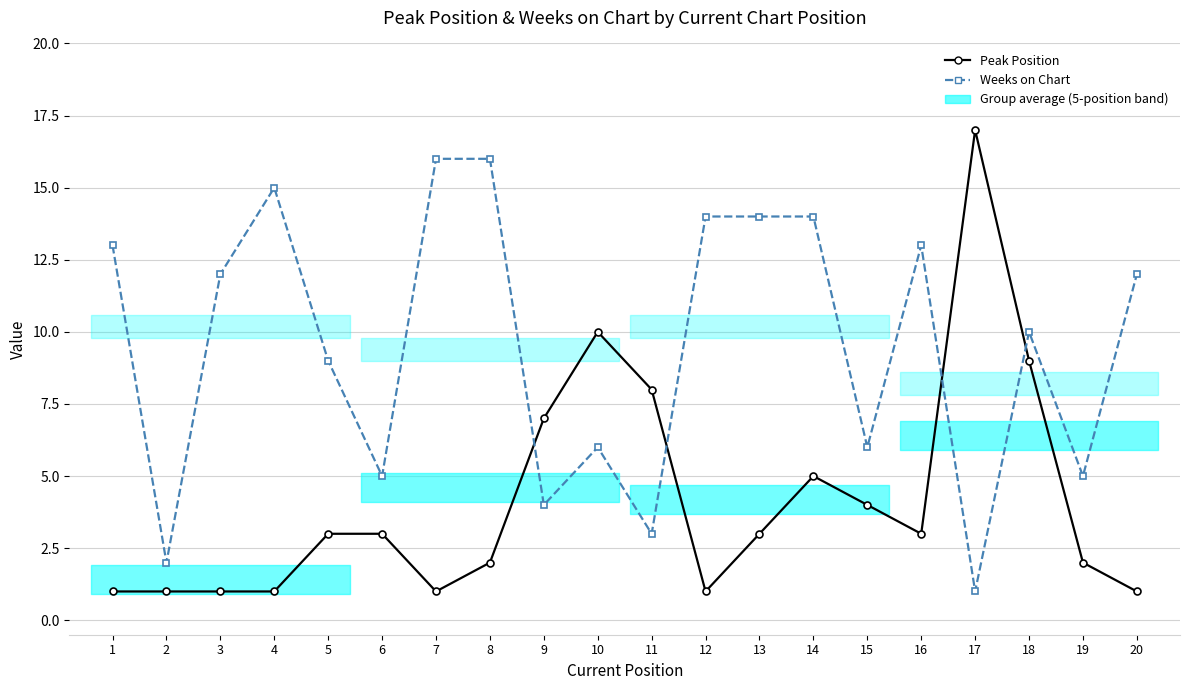

Reading left to right, list all the values displayed in this chart.

Peak Position: 1	1	1	1	3	3	1	2	7	10	8	1	3	5	4	3	17	9	2	1
Weeks on Chart: 13	2	12	15	9	5	16	16	4	6	3	14	14	14	6	13	1	10	5	12